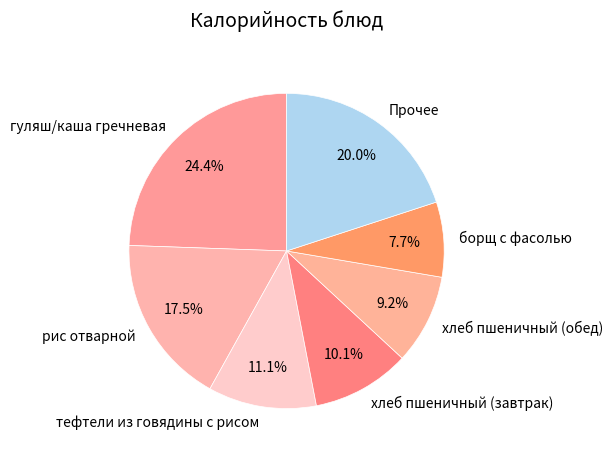

How many slices are in this pie chart?

7